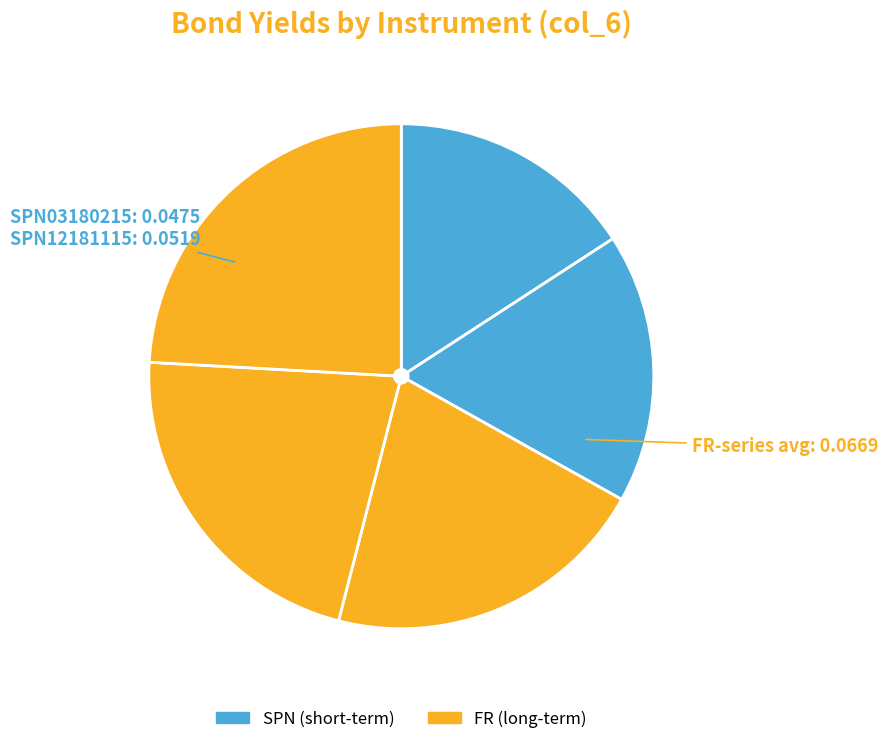

To the nearest percent, what is the average slice percentage?

20%